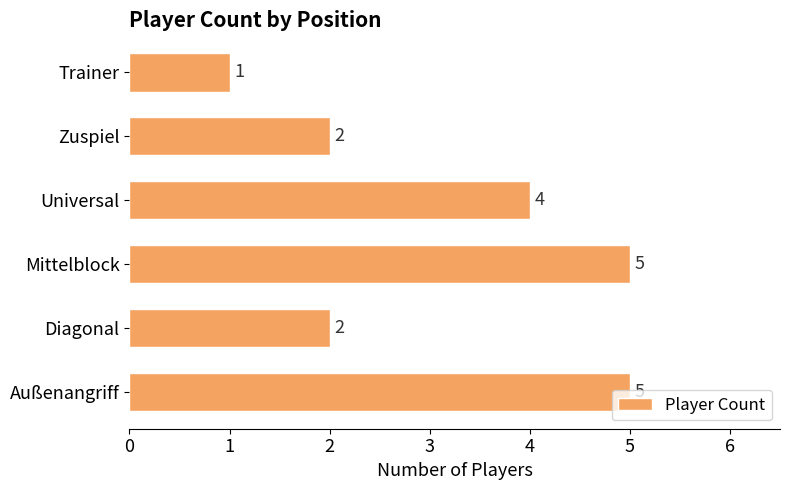

How many bars are there in total?

6